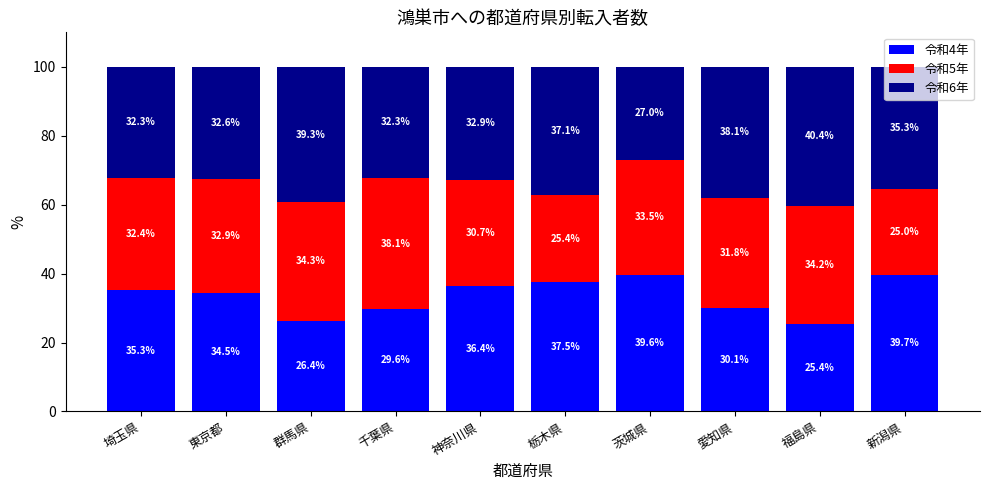

At which label does 令和4年 first exceed 35?

埼玉県